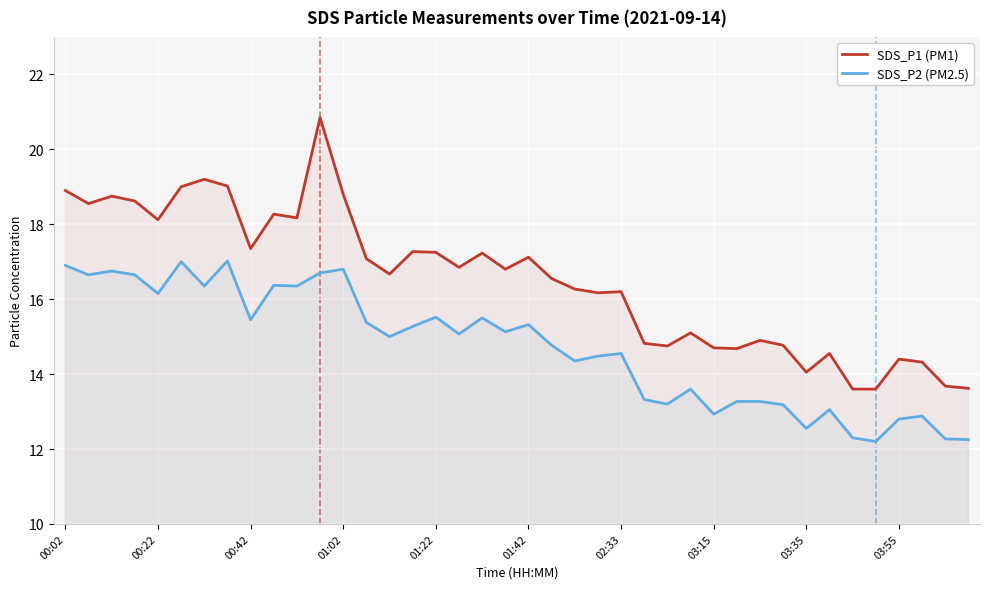

True or false: SDS_P2 (PM2.5) and SDS_P1 (PM1) cross at least once.

False